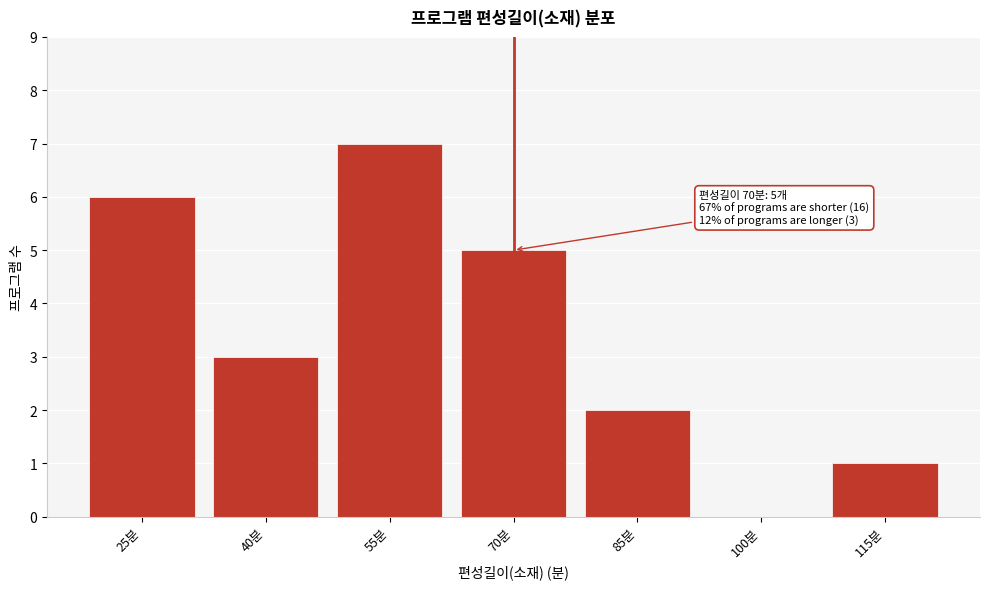

What is the sum of the values at 40분 and 70분?

8